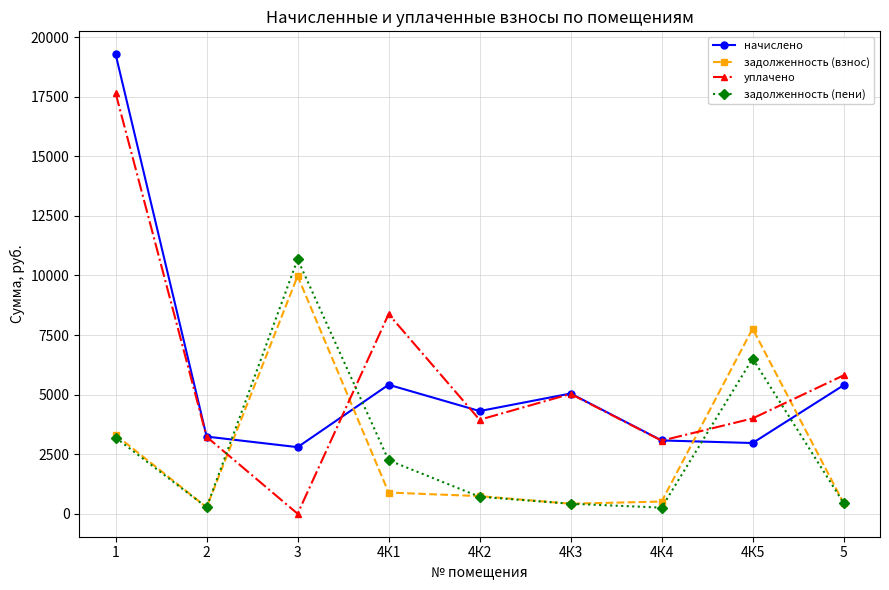

At which label does начислено first exceed 4309?

1